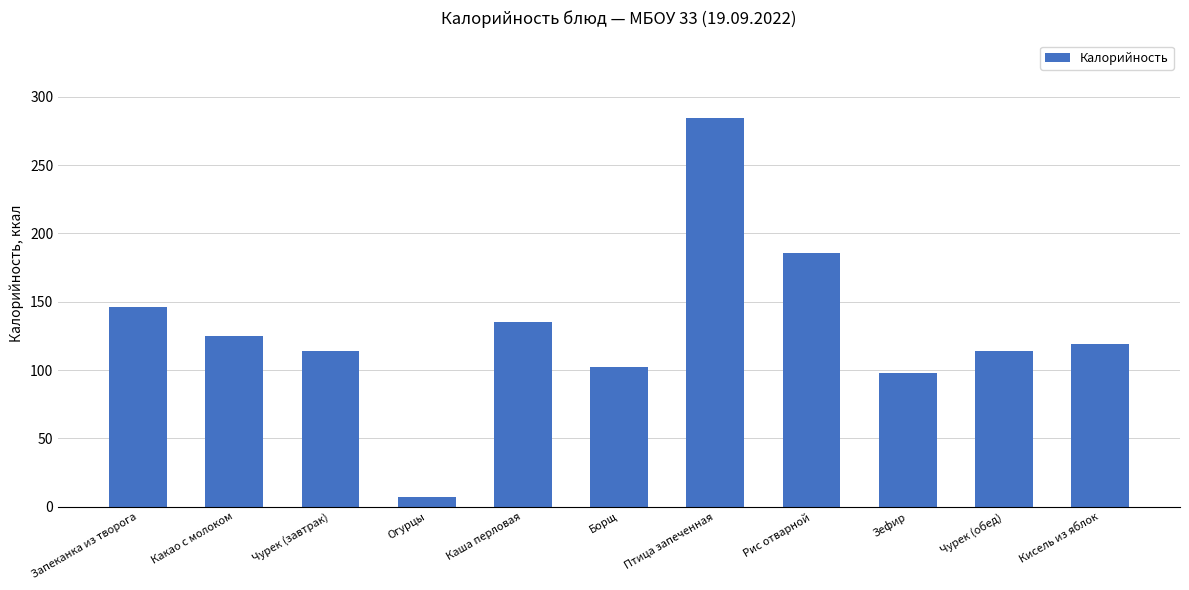

The value at Зефир is 162.2. True or false?

False